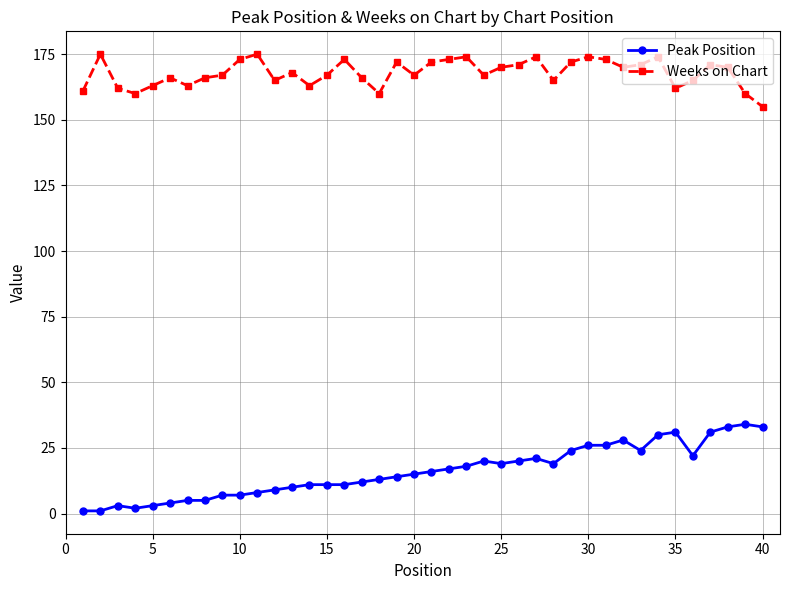

What is the sum of all Peak Position values?

644